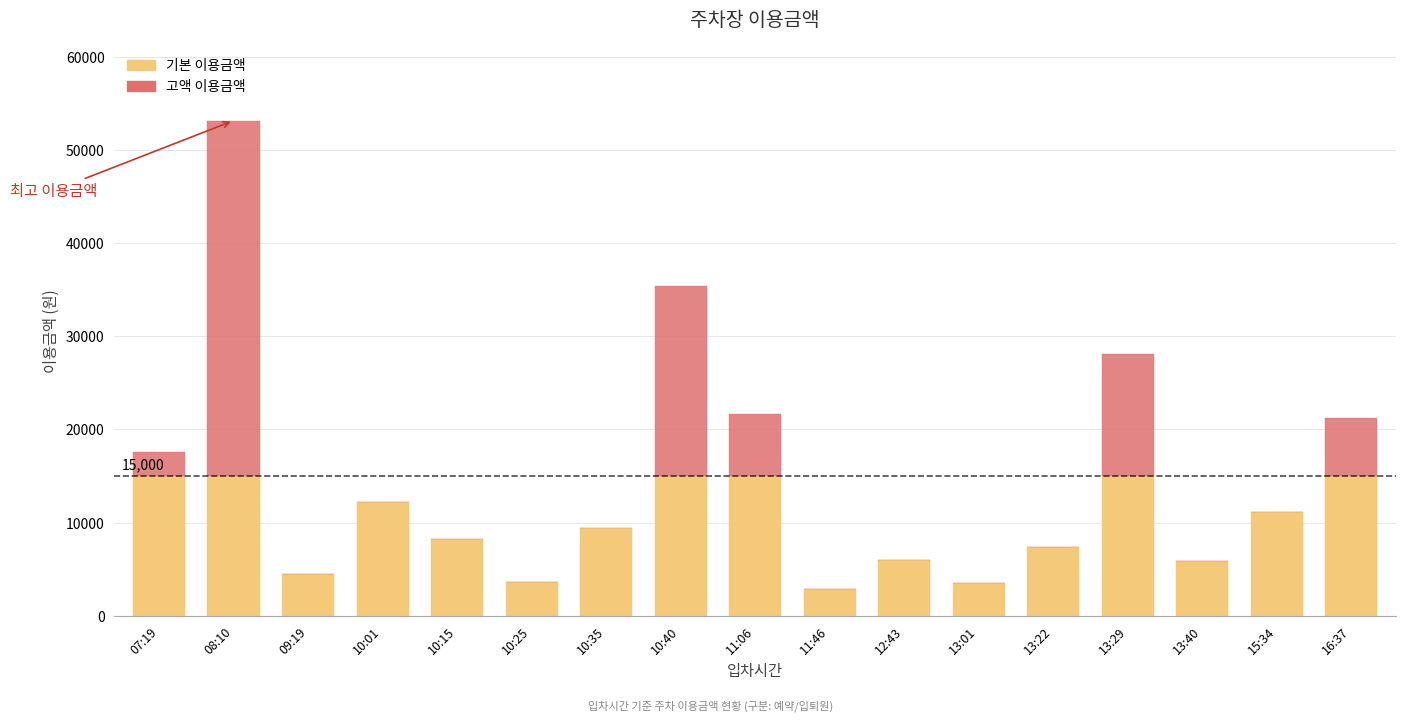

What is the highest value of the 기본 이용금액 series?

15000